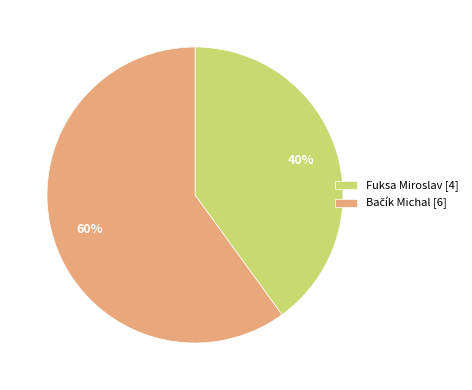

Is there a majority slice in this chart?

Yes